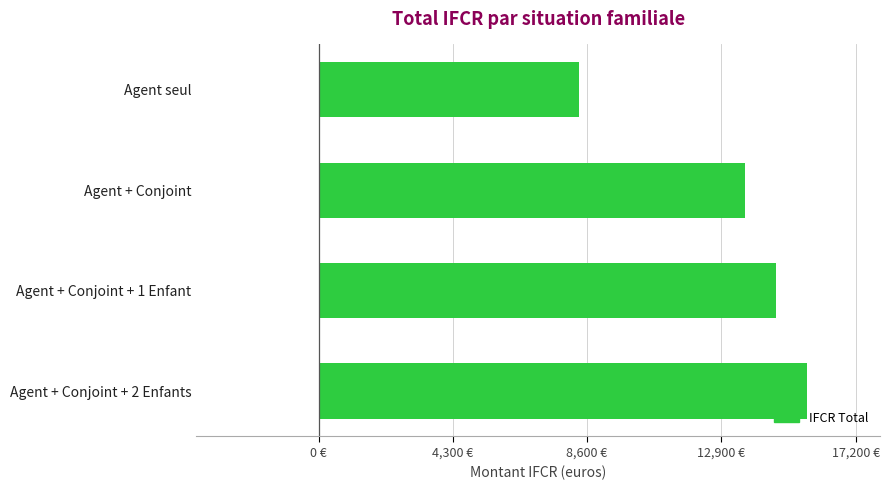

What is the maximum value shown in the chart?

15636.6